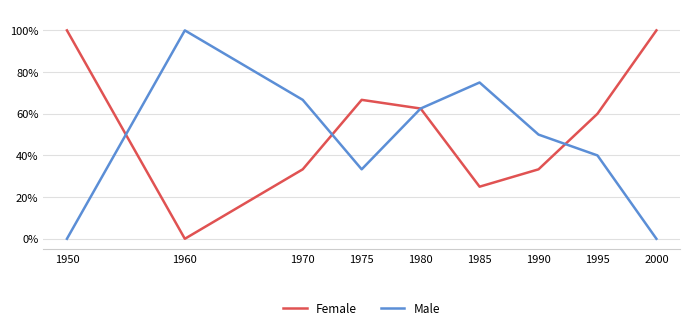

How many series are shown in this chart?

2